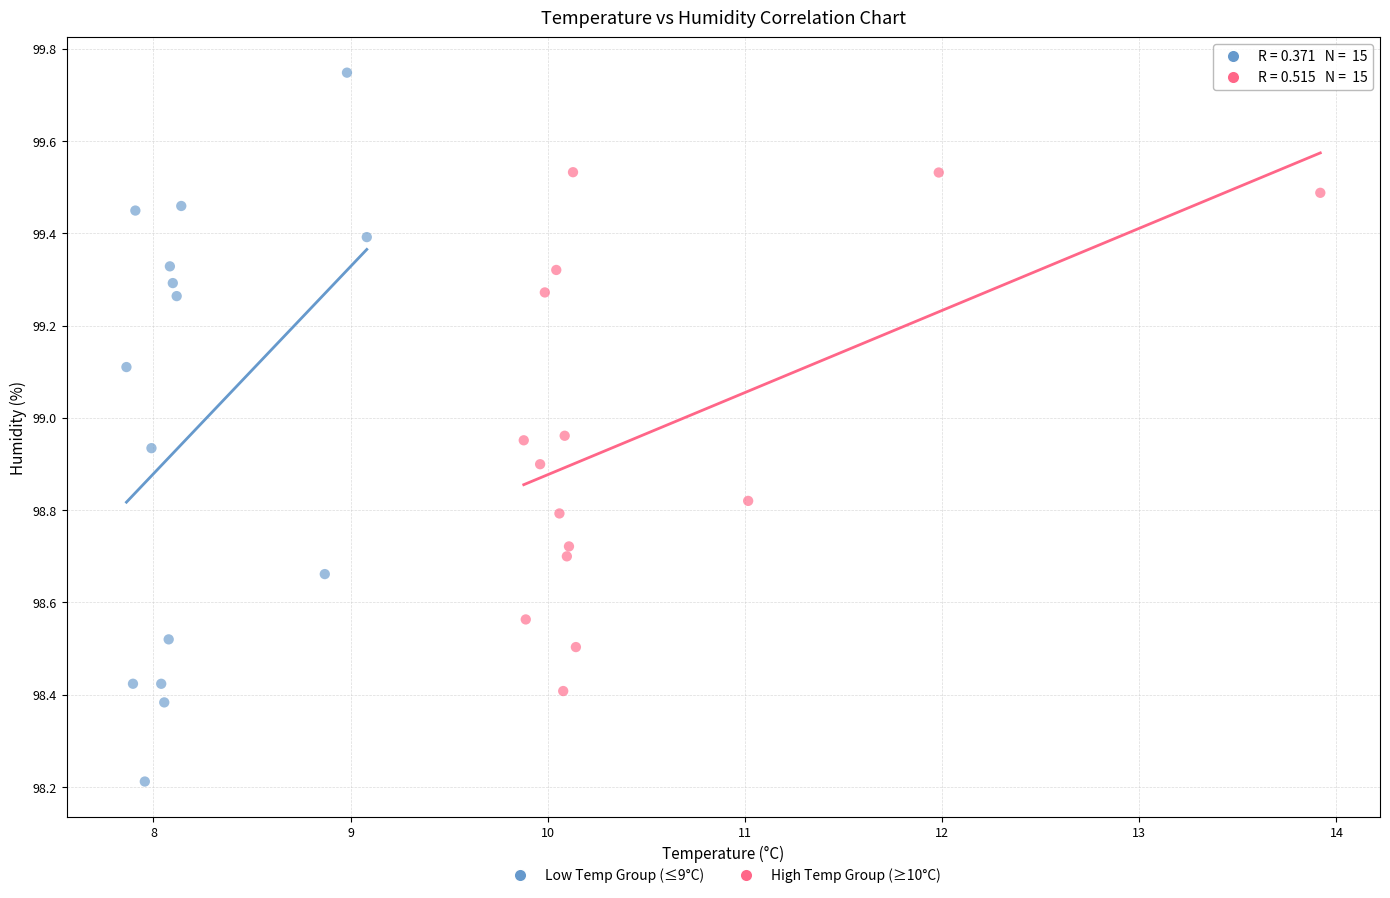

Which series reaches the maximum Y coordinate?

Low Temp Group (≤9°C)